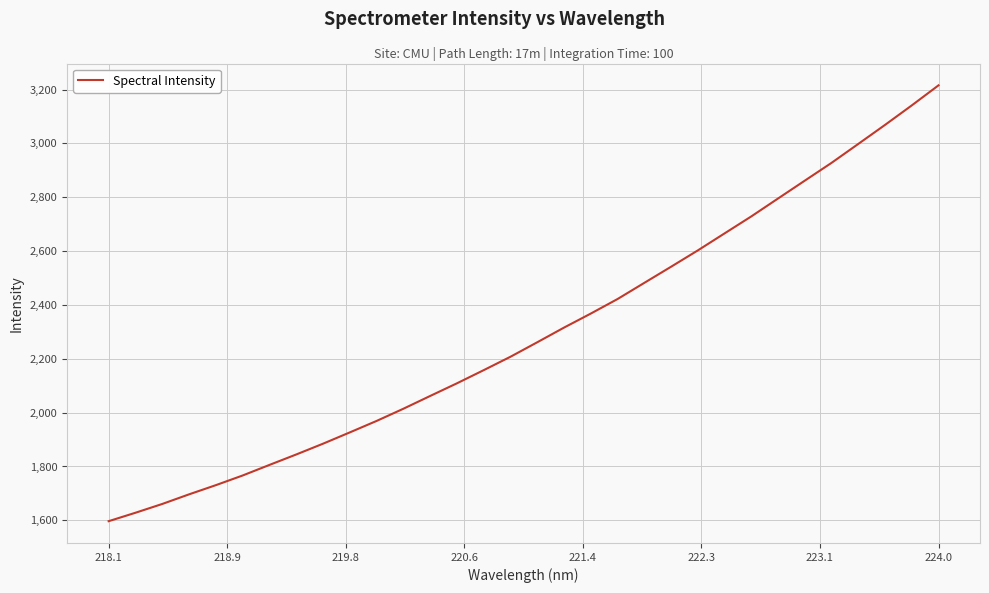

True or false: there are more than 2 points higher than both neighbors.

False